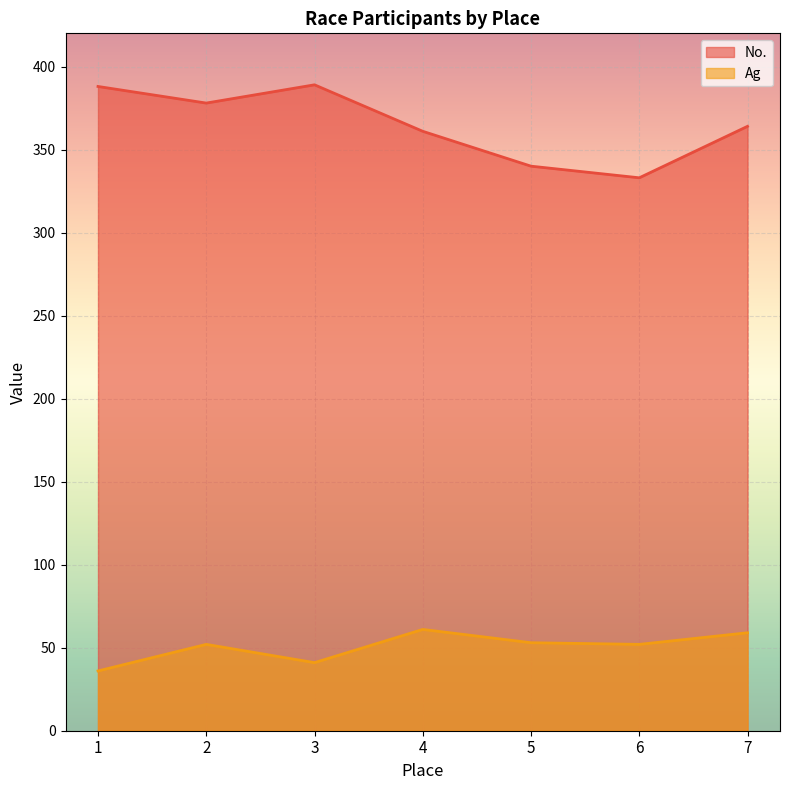

Is the value of Ag at 1 greater than the value of No. at 7?

No